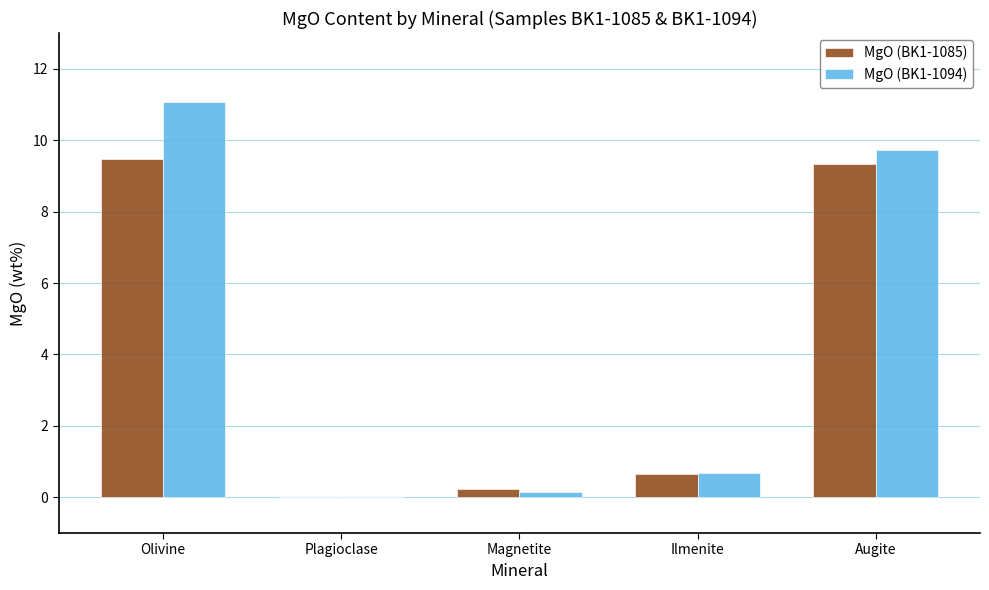

At which category is the sum across all series the highest?

Olivine